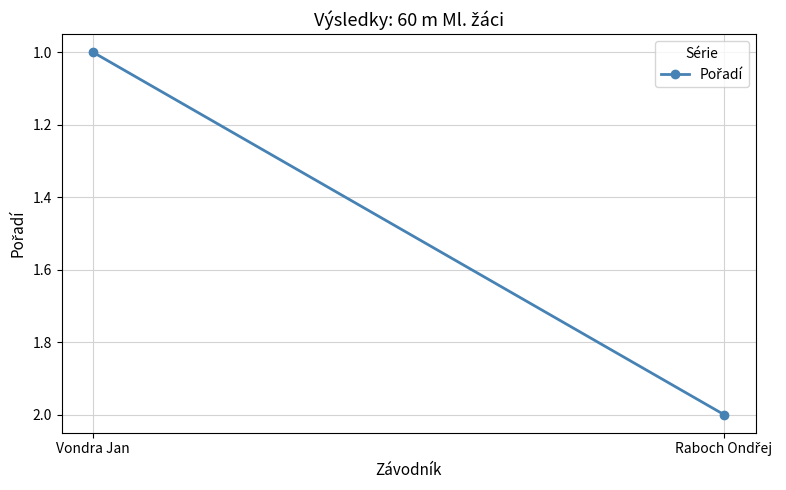

What is the change in value from Vondra Jan to Raboch Ondřej?

+1